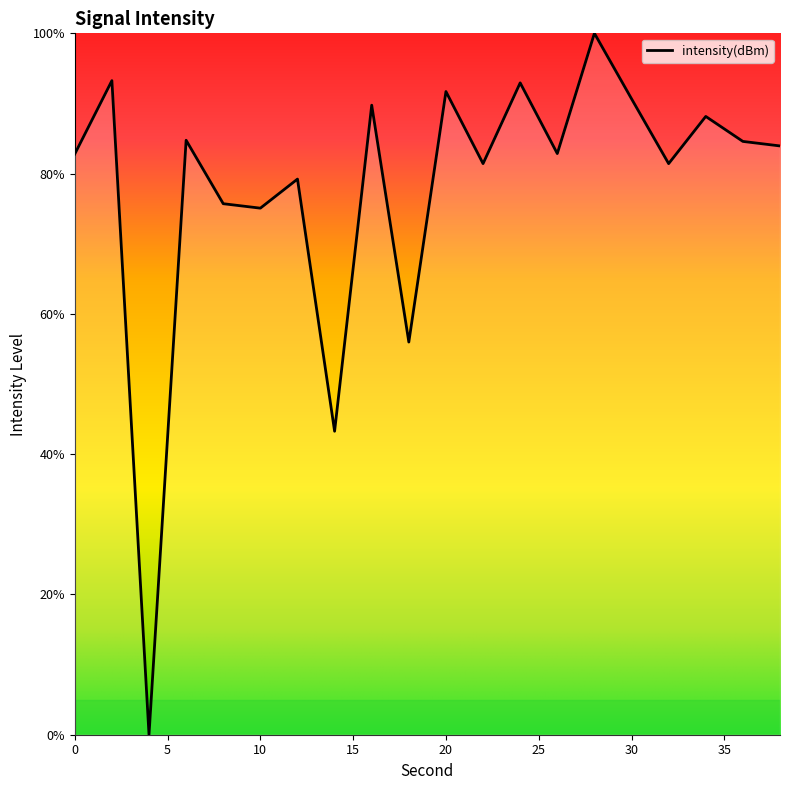

What is the greatest value displayed?

100.0